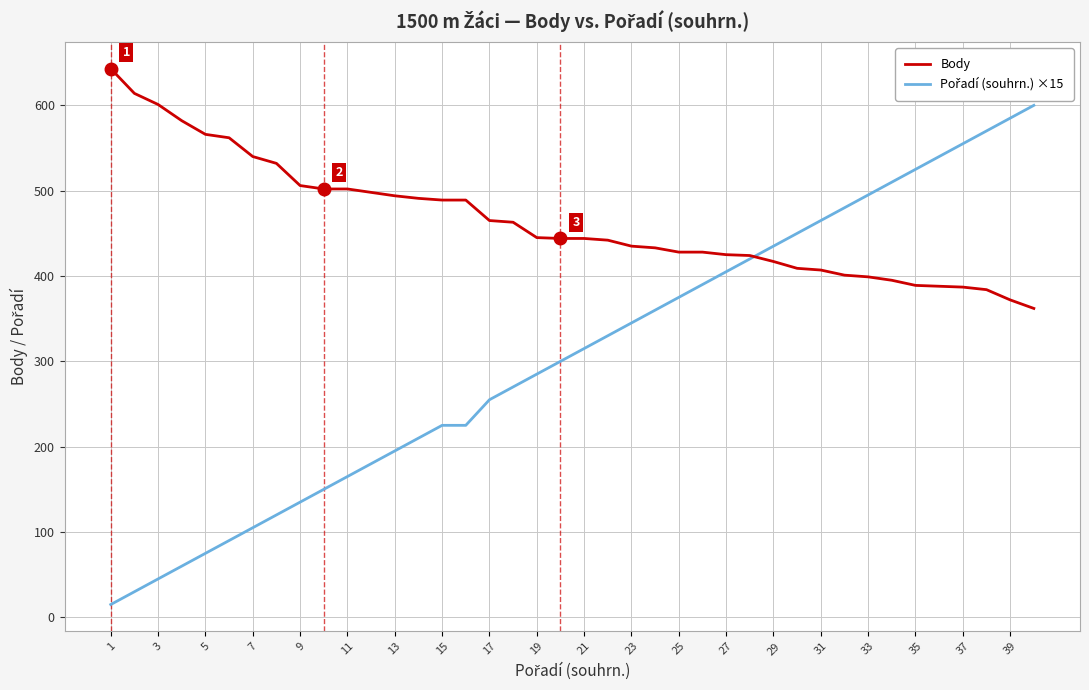

What is the maximum value shown in the chart?

643